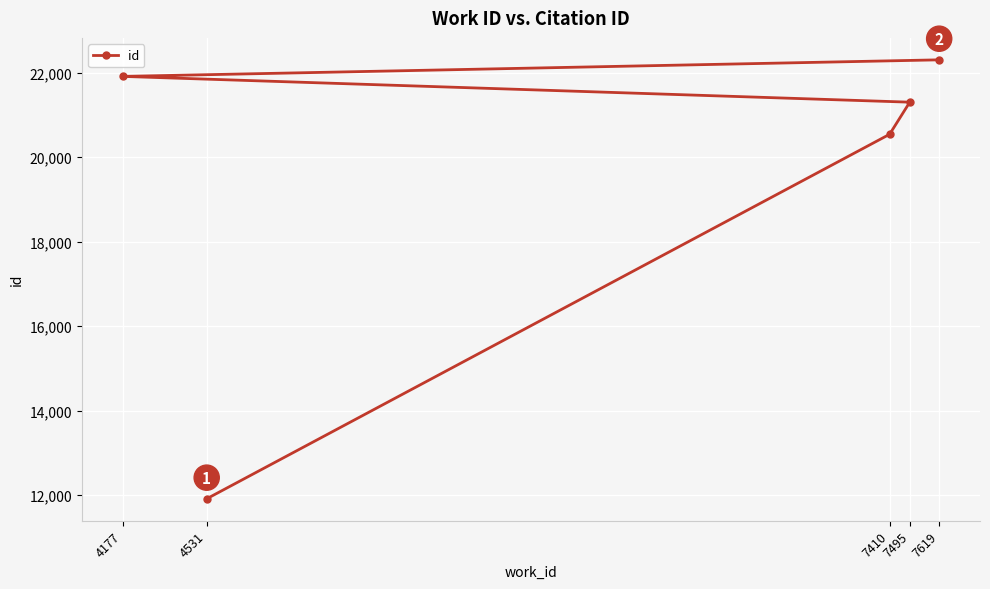

Count the number of categories in the chart.

5